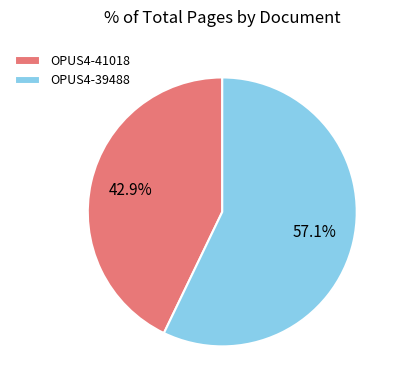

Rank the categories by value from lowest to highest.

OPUS4-41018, OPUS4-39488